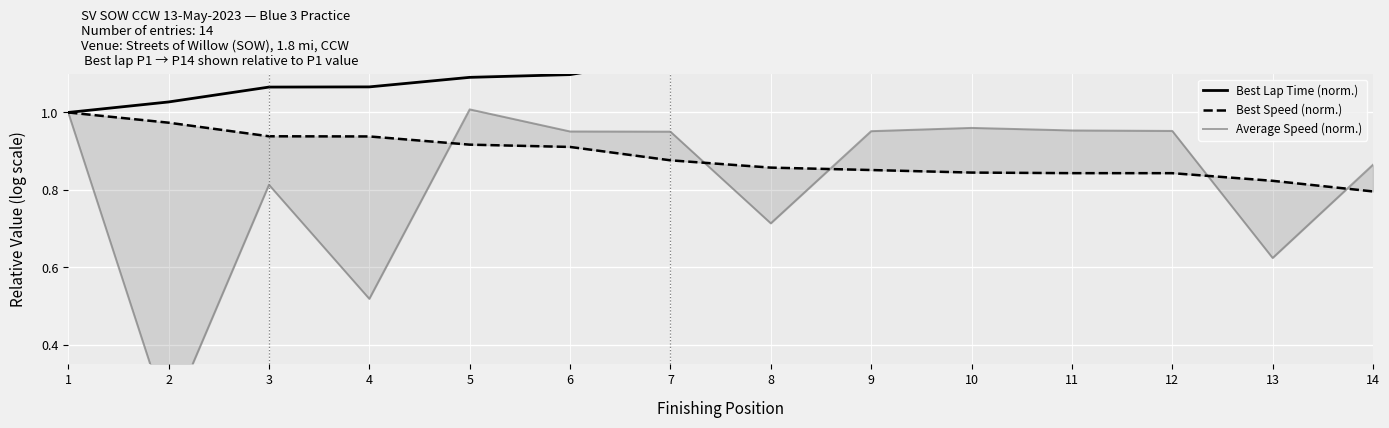

What is the total value across all series at 2?

2.2